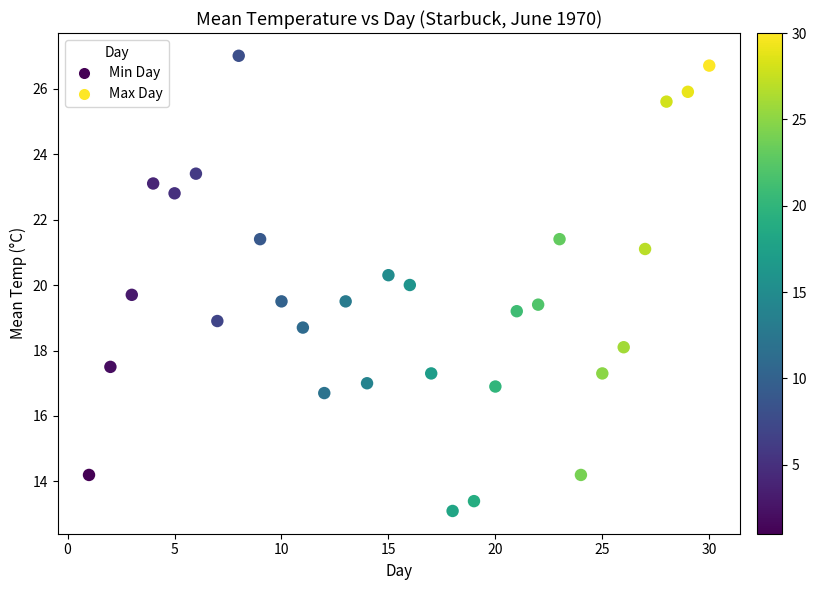

What is the range of Y values (max minus min)?

13.9